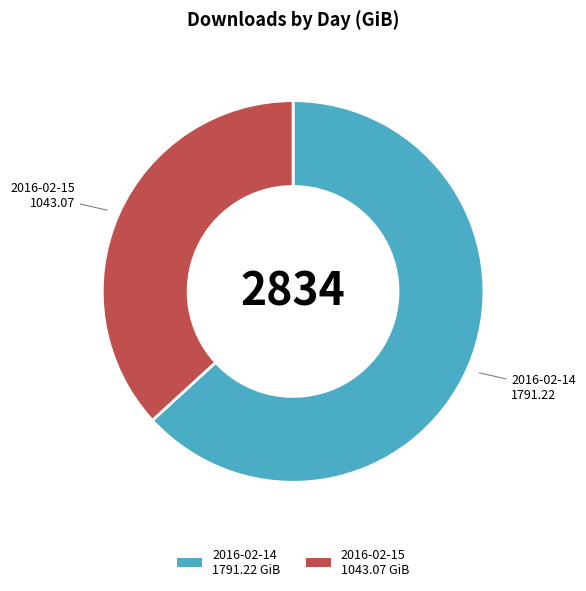

True or false: 2016-02-15 accounts for 37% of the total.

True